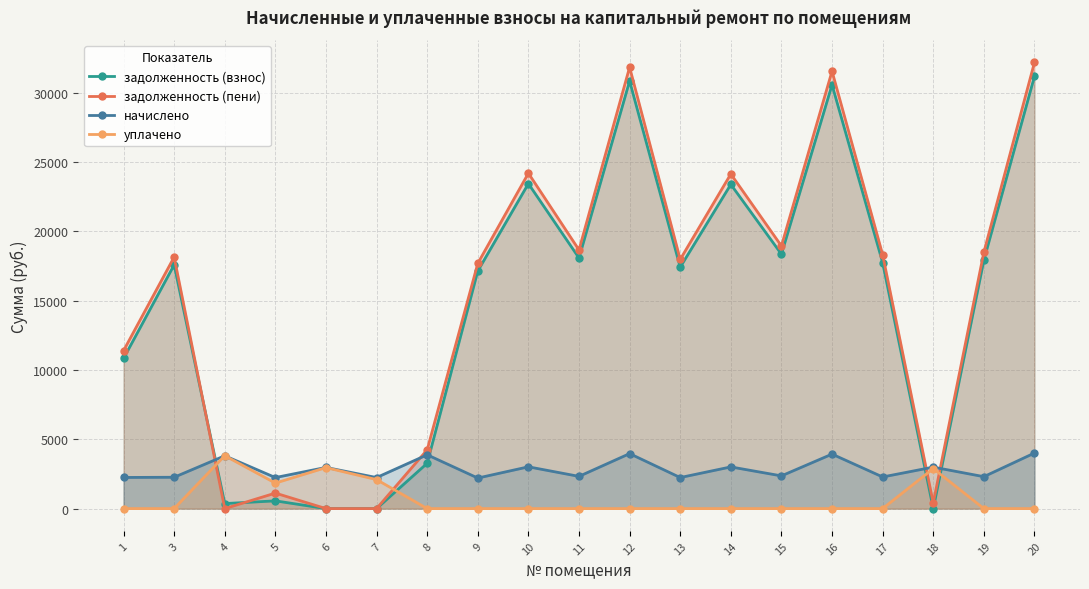

What is the total value across all series at 13?

37611.1